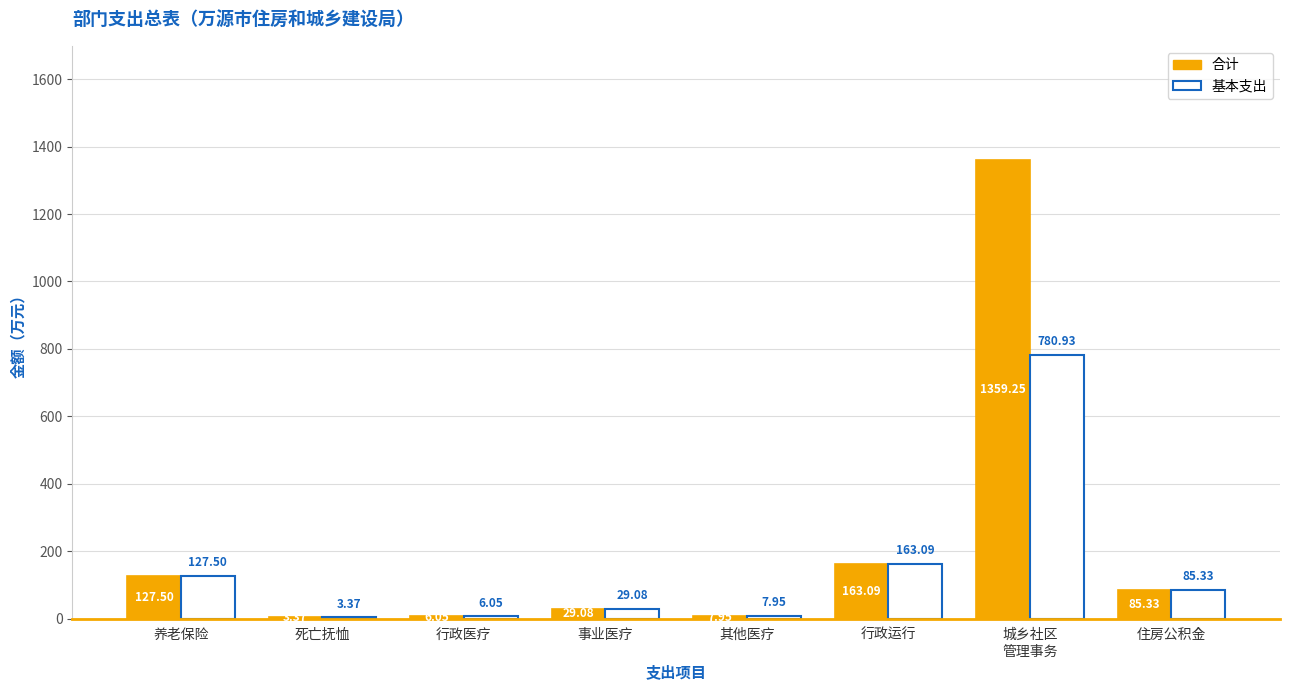

How many series are shown in this chart?

2